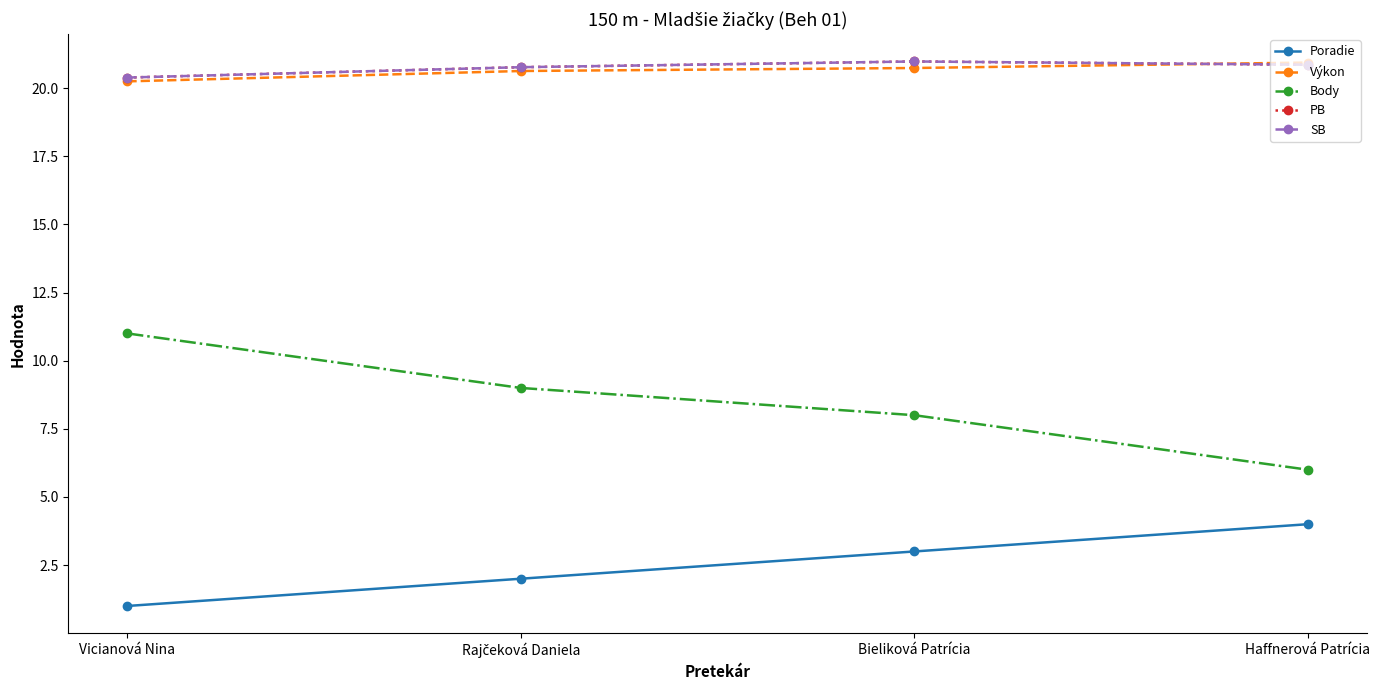

Does the chart have visible grid lines?

No